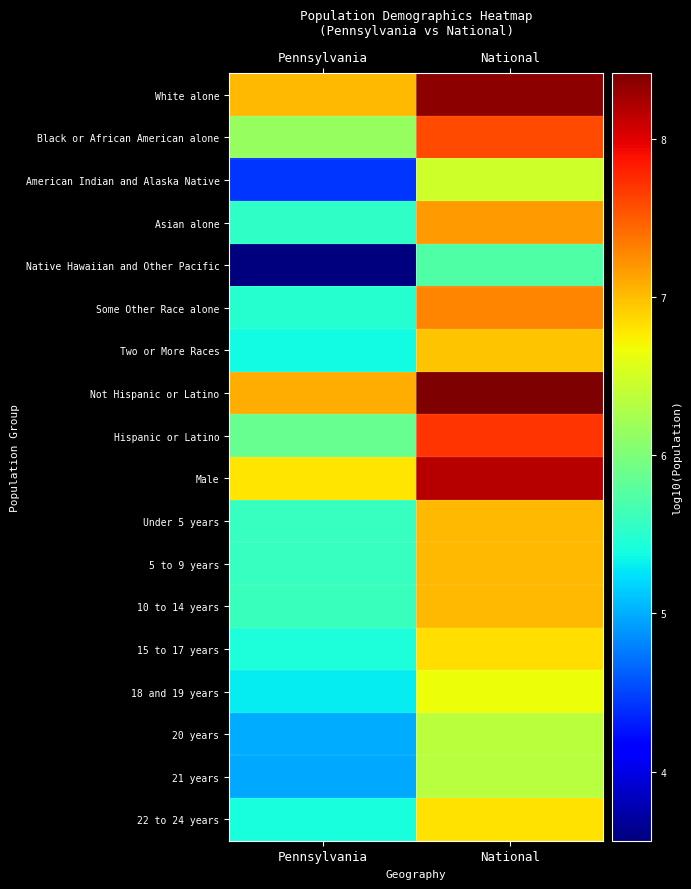

At which category is the sum across all series the highest?

National